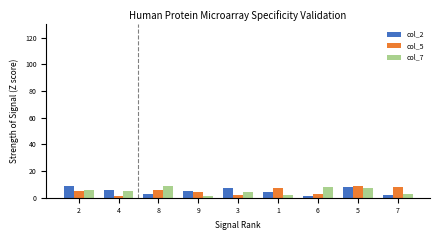

Count the col_5 values in the range 3 to 7.

5